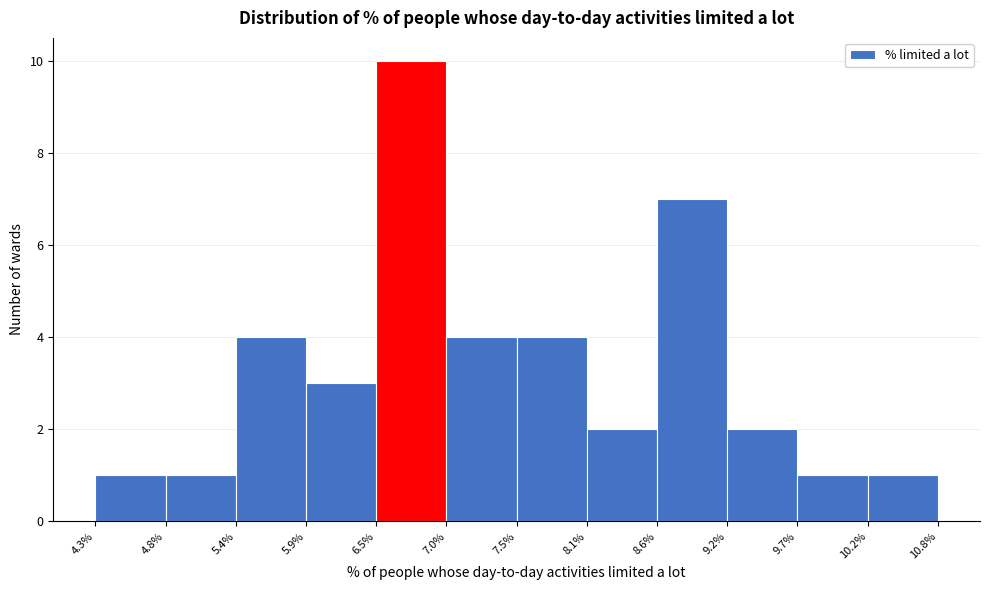

What is the height of the bar covering 6.5% to 7.0% on the x-axis? The values are not printed on the chart, so give them approximately, as read against the axis.

10